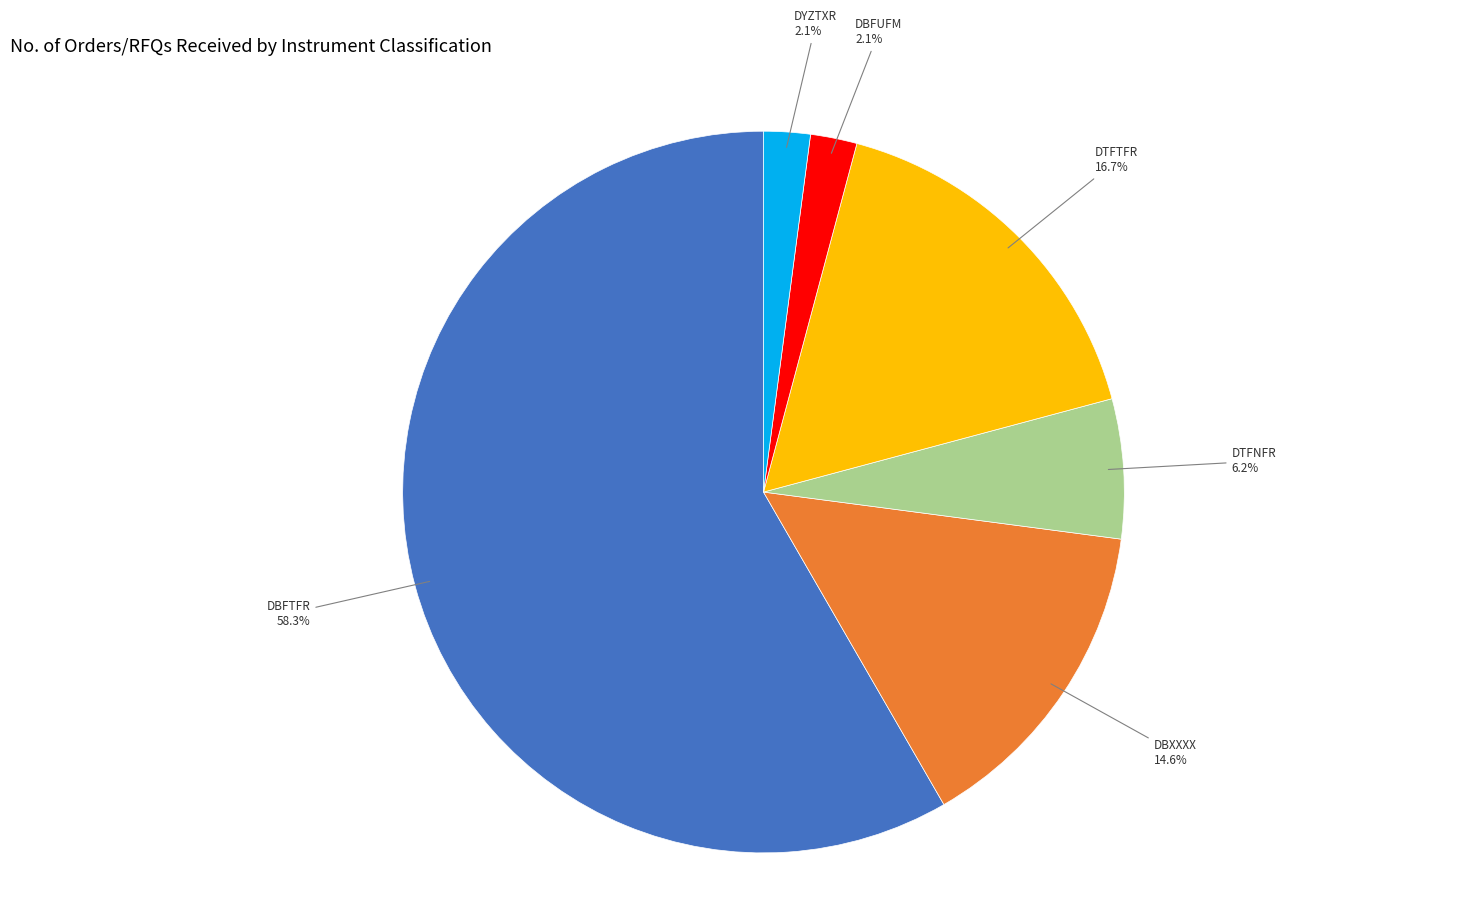

Is there any slice that represents more than half of the pie?

Yes